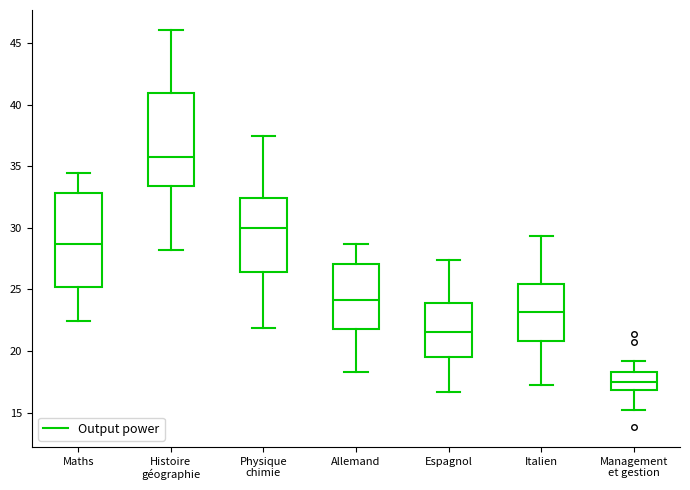

Reading left to right, read every box against the y-axis: the position of its median line, the range the box covers, and the ends of its whiskers. The values are not printed on the chart, so give them approximately, as read against the axis.

Maths: median 28.5, box 25.0 to 33.0, whiskers 22.5 to 34.5
Histoire géographie: median 36.0, box 33.5 to 41.0, whiskers 28.0 to 46.0
Physique chimie: median 30.0, box 26.5 to 32.5, whiskers 22.0 to 37.5
Allemand: median 24.0, box 22.0 to 27.0, whiskers 18.5 to 28.5
Espagnol: median 21.5, box 19.5 to 24.0, whiskers 16.5 to 27.5
Italien: median 23.0, box 21.0 to 25.5, whiskers 17.0 to 29.5
Management et gestion: median 17.5, box 17.0 to 18.5, whiskers 15.0 to 19.0